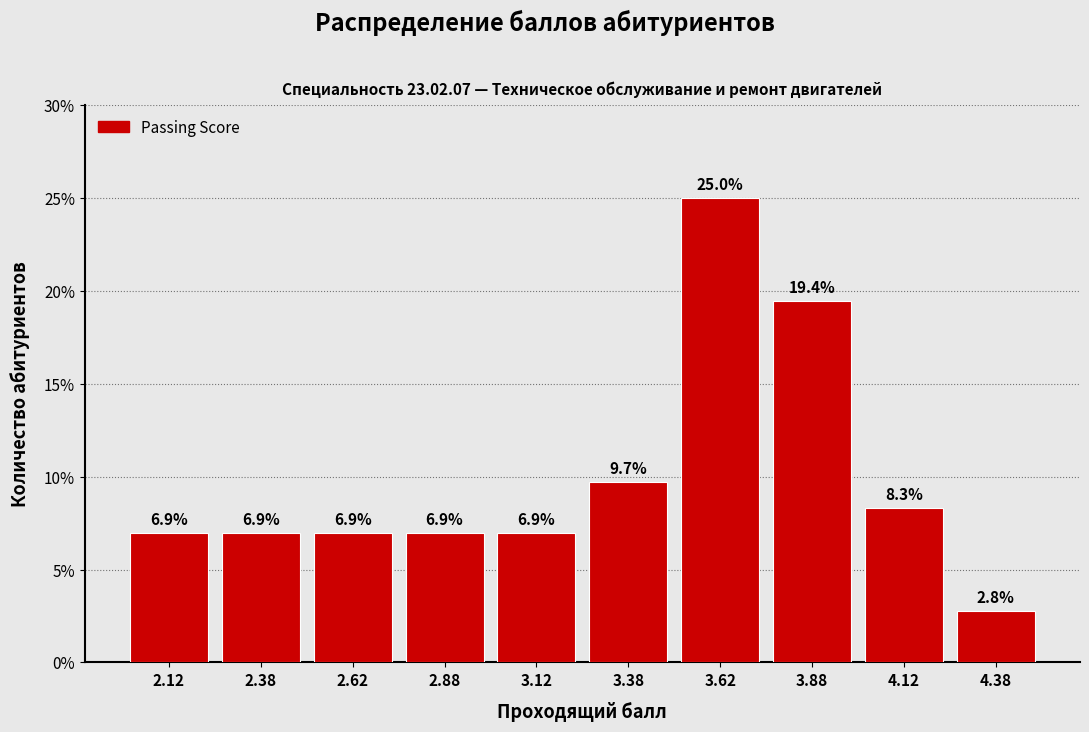

Reading left to right, list every bar in this chart as the range it spans on the x-axis followed by its height.

2.00 to 2.25: 6.9
2.25 to 2.50: 6.9
2.50 to 2.75: 6.9
2.75 to 3.00: 6.9
3.00 to 3.25: 6.9
3.25 to 3.50: 9.7
3.50 to 3.75: 25.0
3.75 to 4.00: 19.4
4.00 to 4.25: 8.3
4.25 to 4.50: 2.8